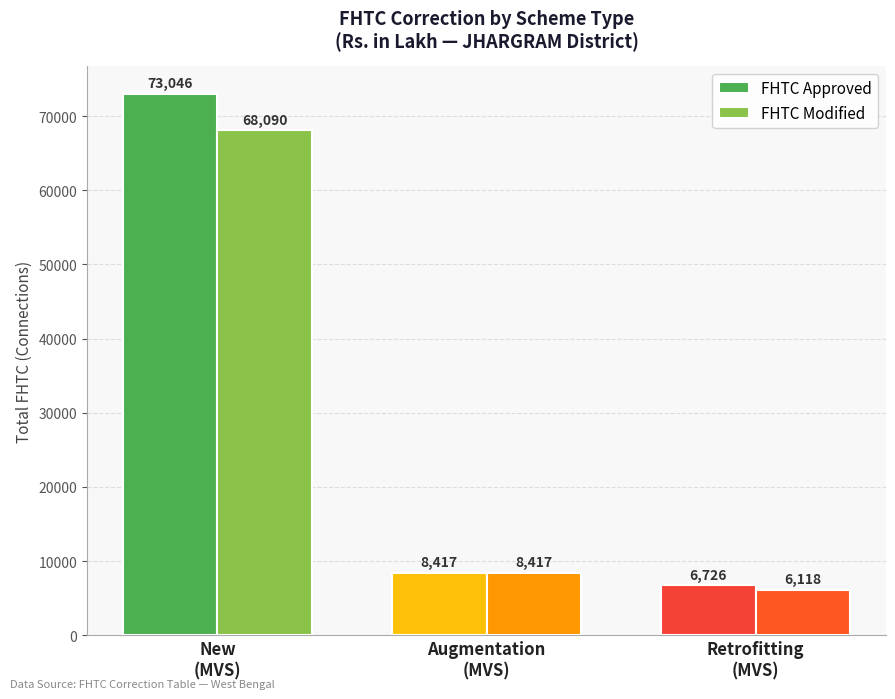

What is the approximate value of FHTC Approved at Augmentation
(MVS)?

8417